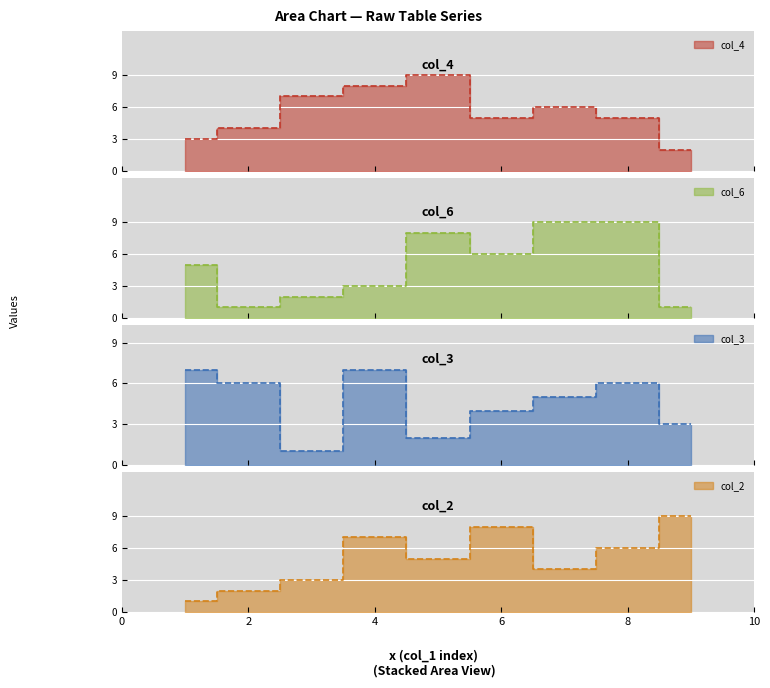

In col_4, how many points are higher than both neighbors (excluding endpoints)?

2